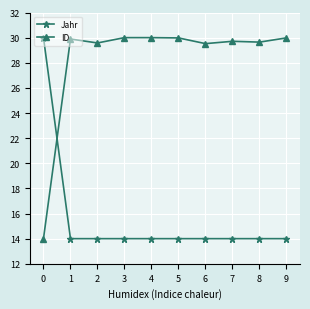

Is the value of ID at 3 greater than the value of Jahr at 2?

Yes